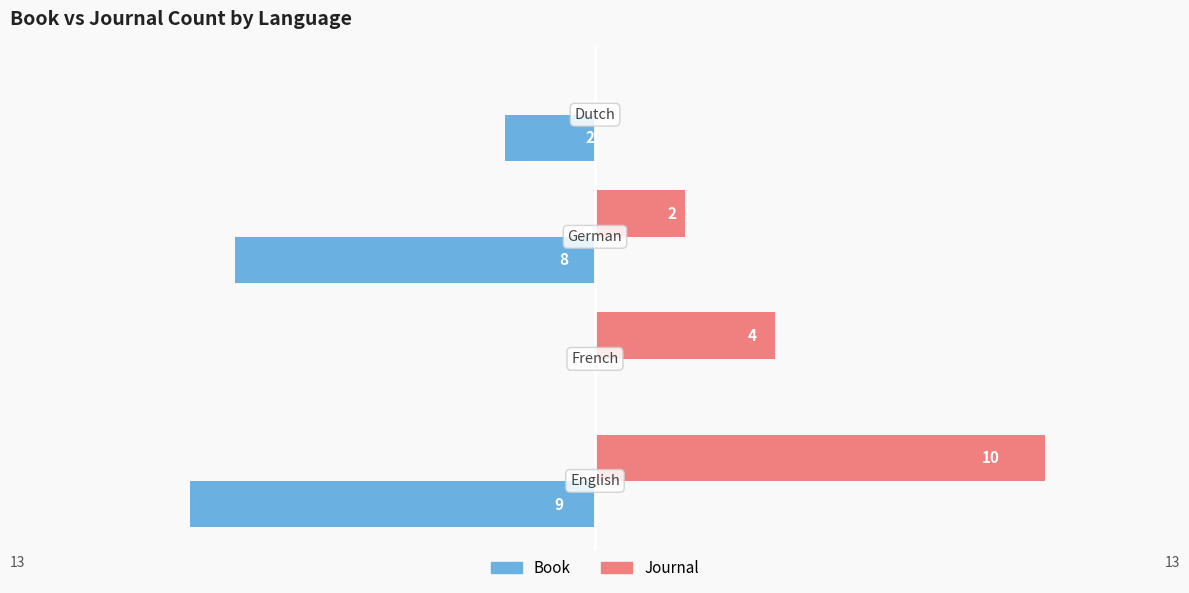

At which label does Book reach its peak?

French